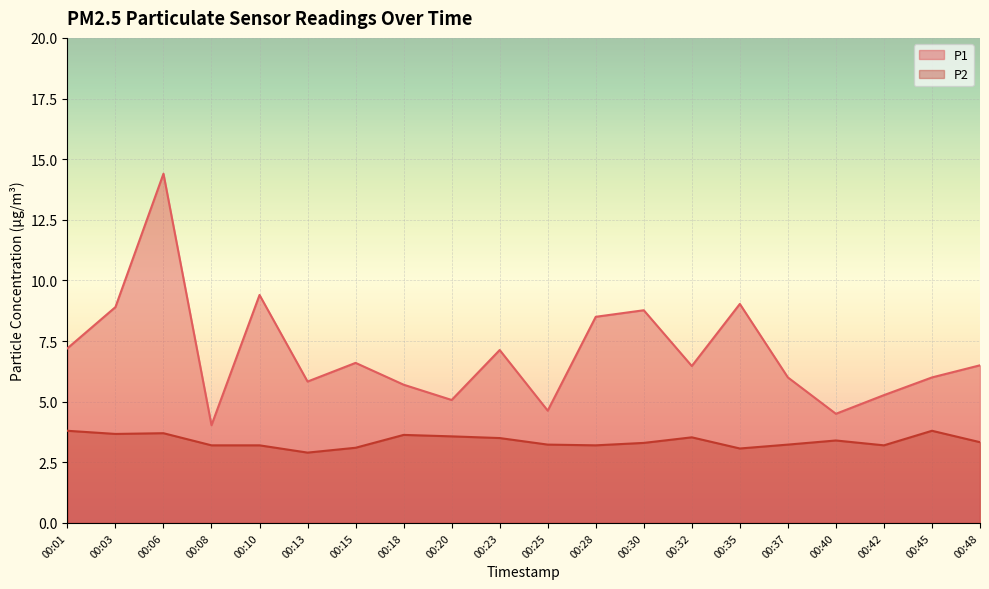

Which category has the highest value across all series?

00:06